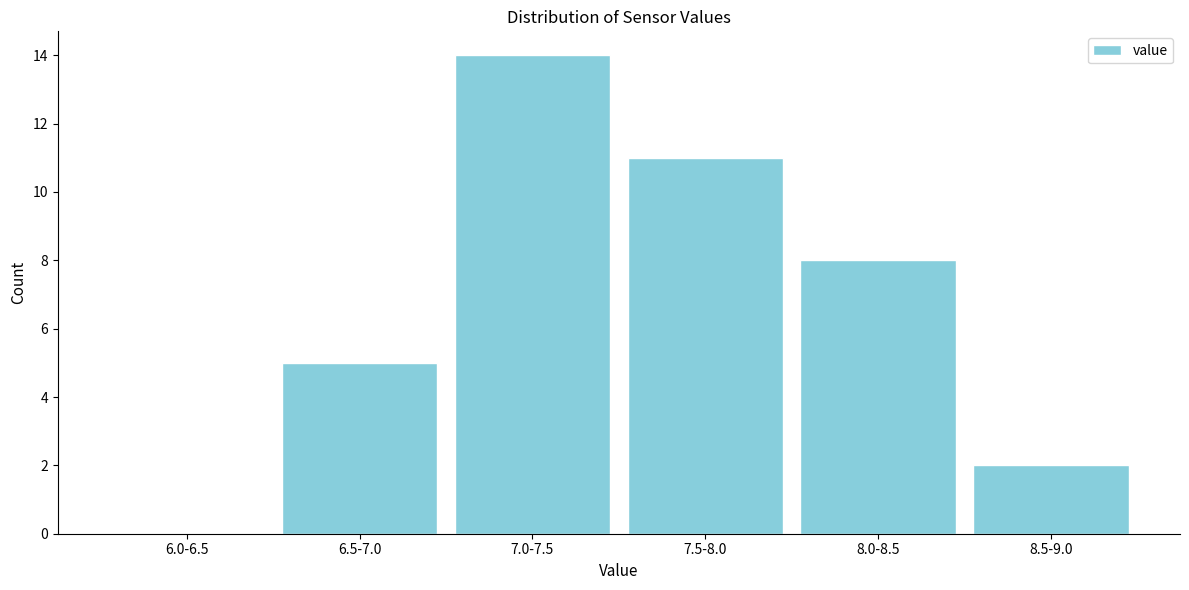

Reading right to left, list all the values displayed in this chart.

8.5-9.0=2	8.0-8.5=8	7.5-8.0=11	7.0-7.5=14	6.5-7.0=5	6.0-6.5=0